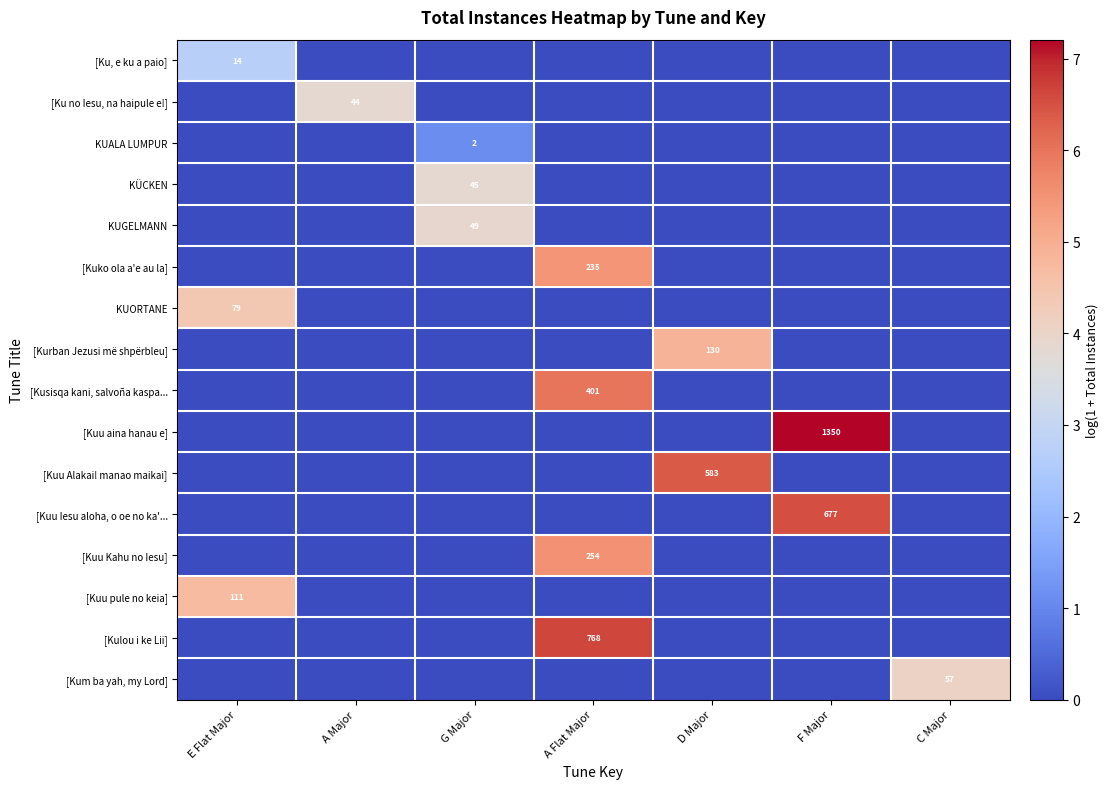

Is it true that row_4 equals 0.0 at A Major?

True